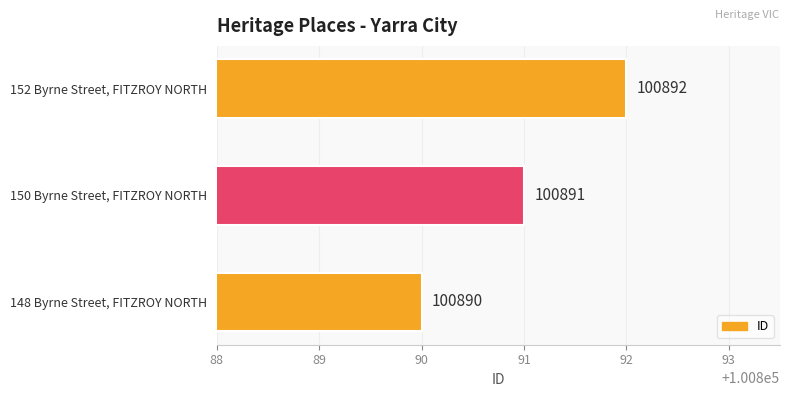

True or false: the data shows 177844 at 148 Byrne Street, FITZROY NORTH.

False